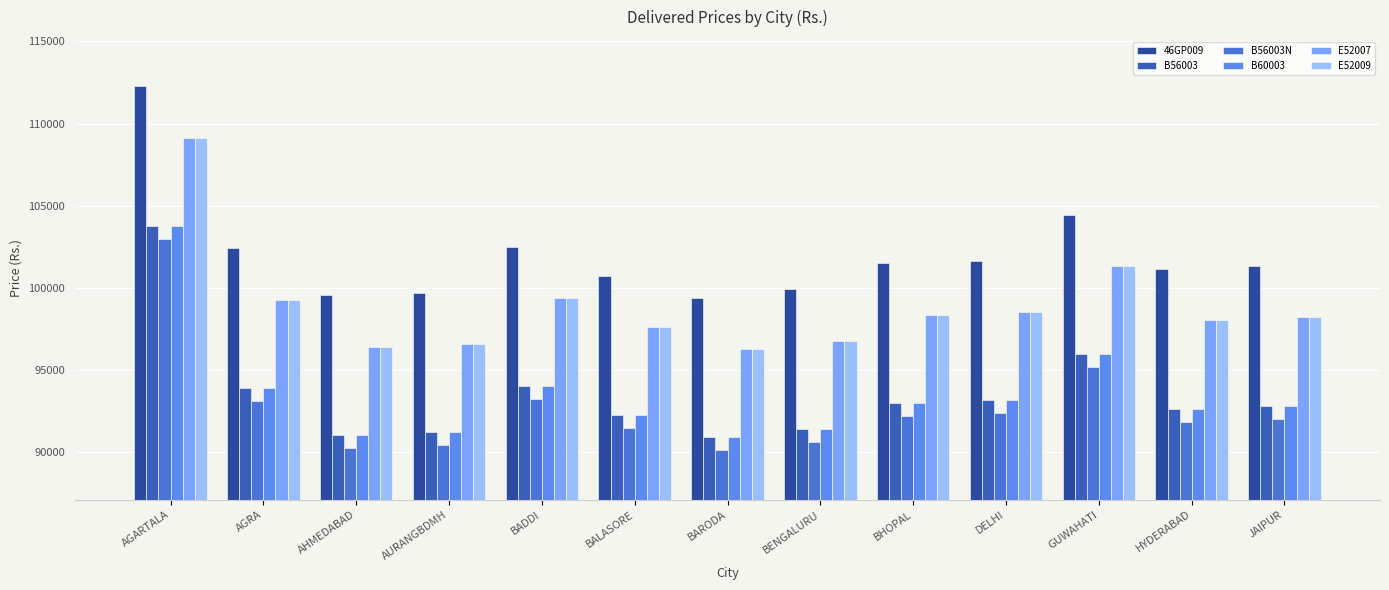

The E52009 series shows 97645 at BALASORE. True or false?

True